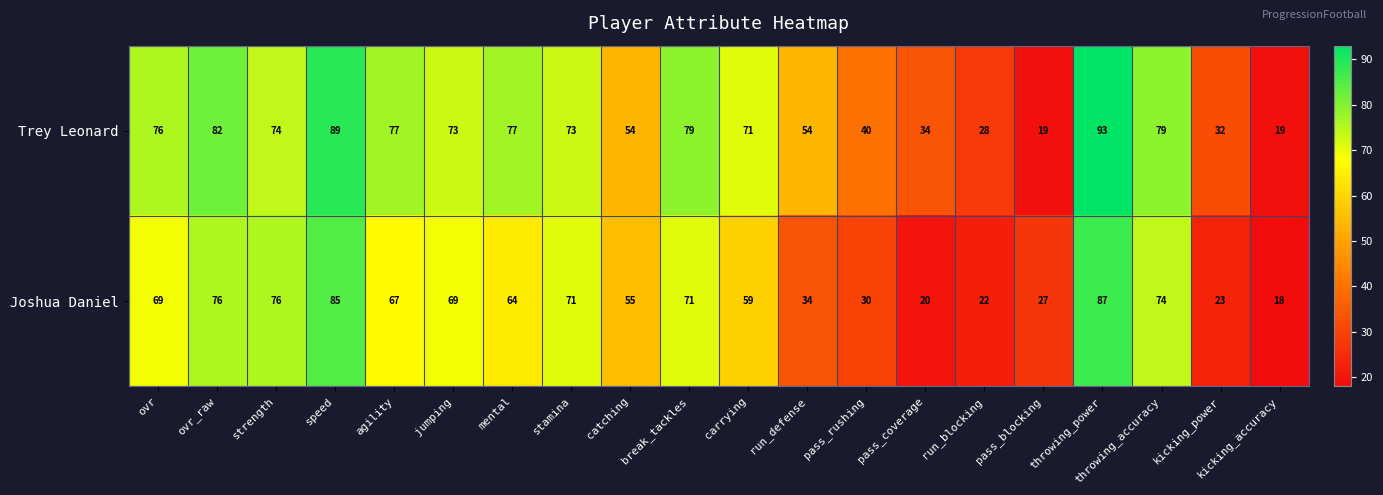

Which series has the largest total across all categories?

Trey Leonard